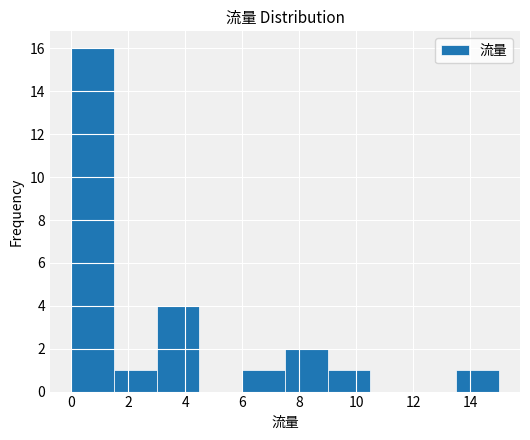

Reading left to right, list every bar in this chart as the range it spans on the x-axis followed by its height. Neither the bar edges nor the heights are printed on the chart, so give them approximately, as read against the axes.

0.0 to 1.5: 16
1.5 to 3.0: 1
3.0 to 4.5: 4
4.5 to 6.0: 0
6.0 to 7.5: 1
7.5 to 9.0: 2
9.0 to 10.5: 1
10.5 to 12.0: 0
12.0 to 13.5: 0
13.5 to 15.0: 1